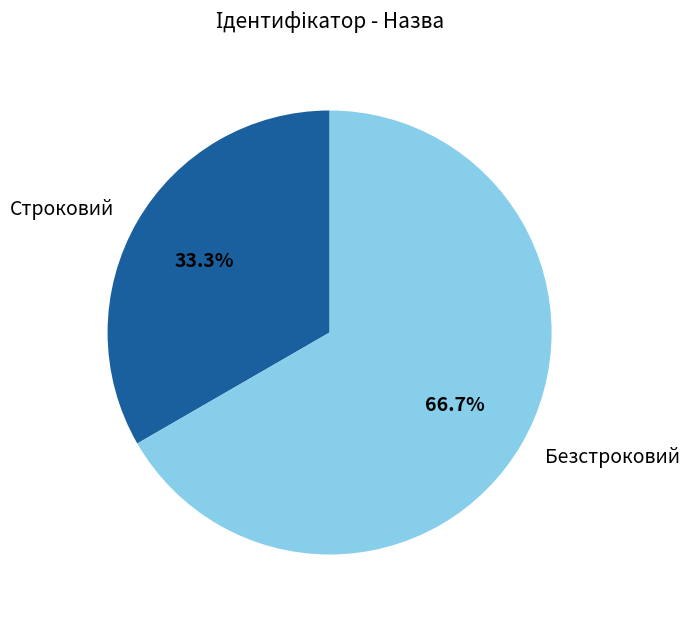

Is it true that Безстроковий is 53% of the pie?

False